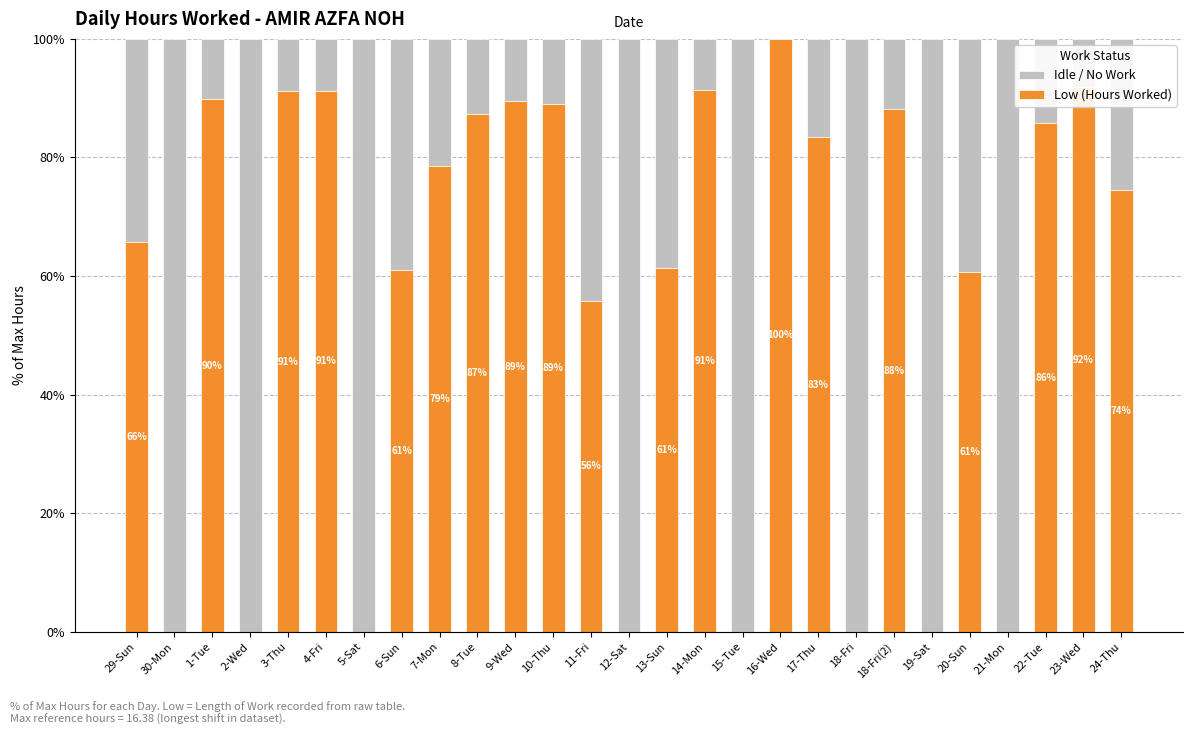

What is the highest value of the Low (Hours Worked) series?

100.0